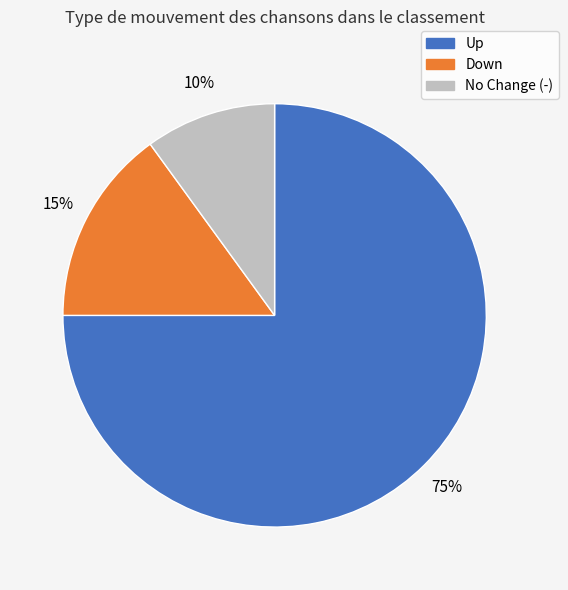

Is there a majority slice in this chart?

Yes